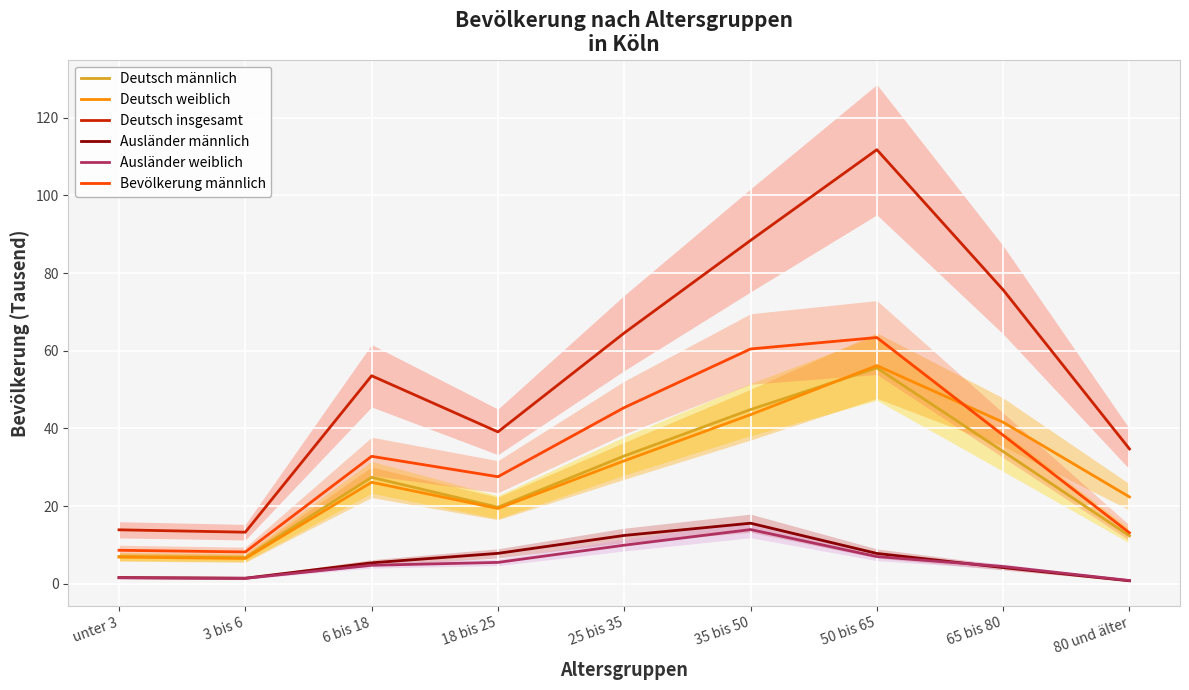

In Deutsch insgesamt, how many points are lower than both neighbors (excluding endpoints)?

2